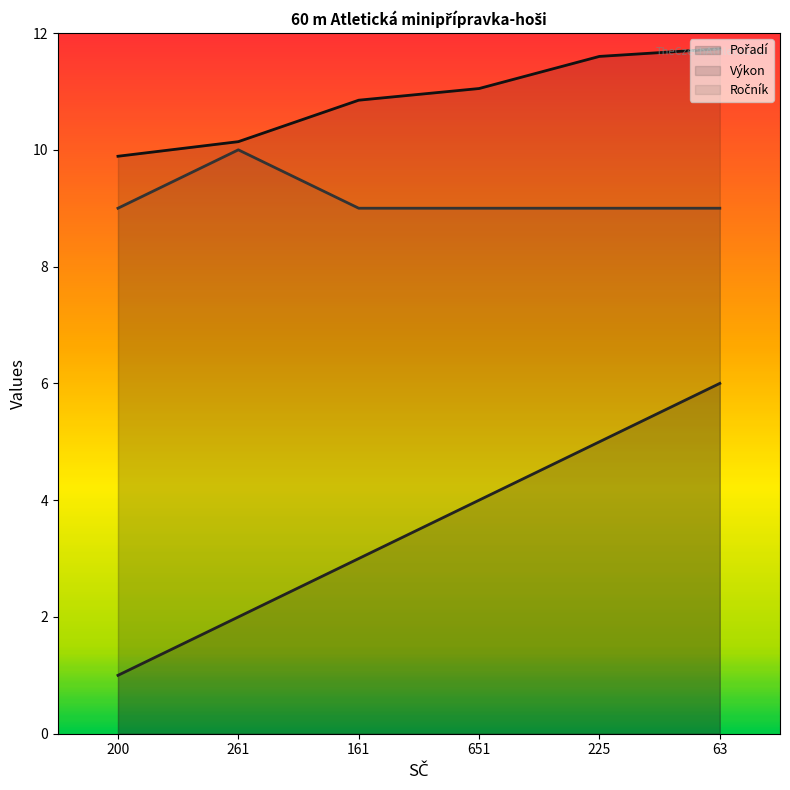

How many data points does each series have?

6